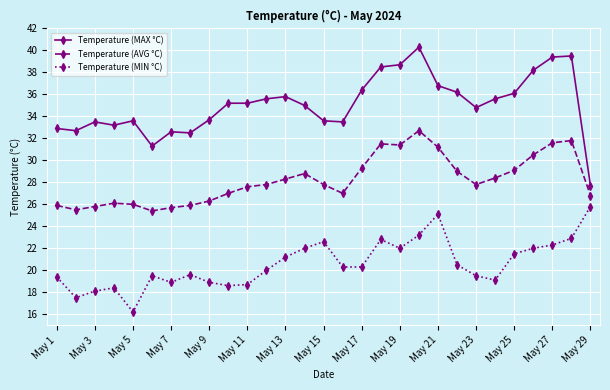

Does the chart display data point markers on the line(s)?

Yes